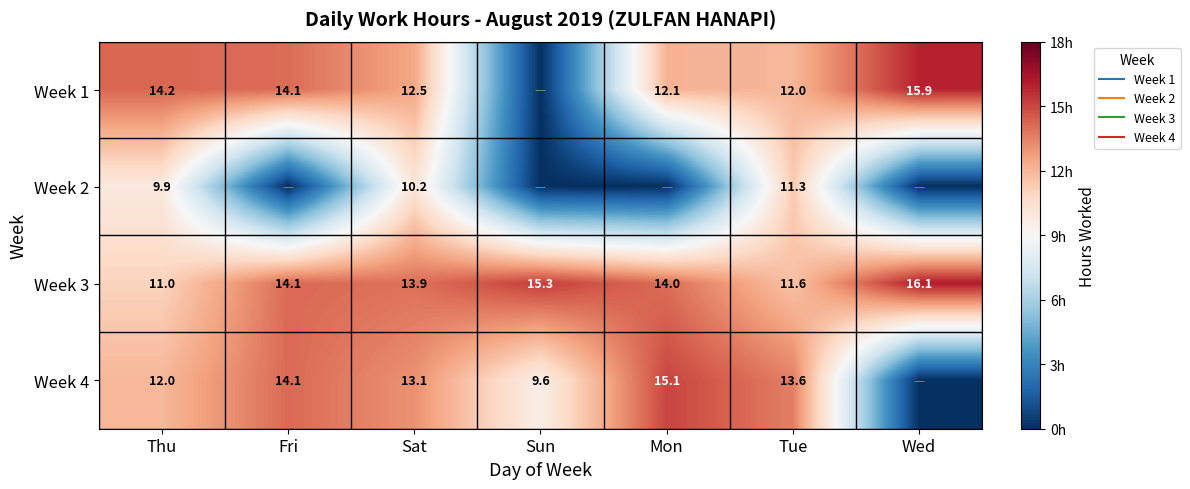

Which series has the largest total across all categories?

Week 3